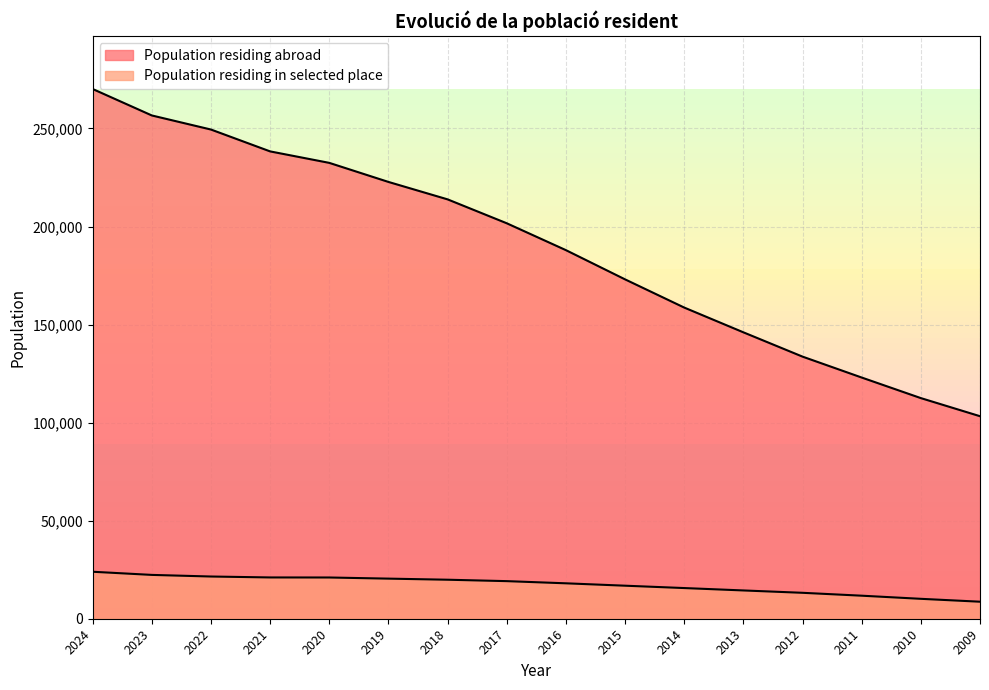

Reading right to left, transcribe all the data shown in this chart.

Population residing abroad: 2009=103269	2010=112502	2011=122992	2012=133654	2013=146049	2014=158671	2015=173050	2016=187951	2017=201654	2018=213842	2019=222734	2020=232453	2021=238306	2022=249449	2023=256633	2024=270124
Population residing in selected place: 2009=8680	2010=10153	2011=11747	2012=13221	2013=14422	2014=15642	2015=16844	2016=18061	2017=19170	2018=19892	2019=20449	2020=21028	2021=21054	2022=21528	2023=22350	2024=23956